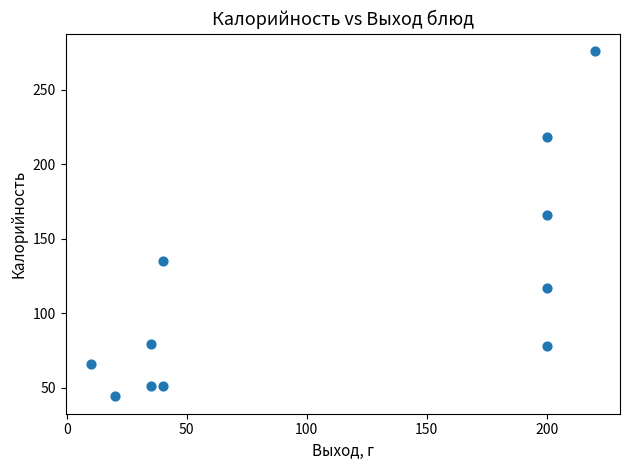

What is the range of Y values (max minus min)?

232